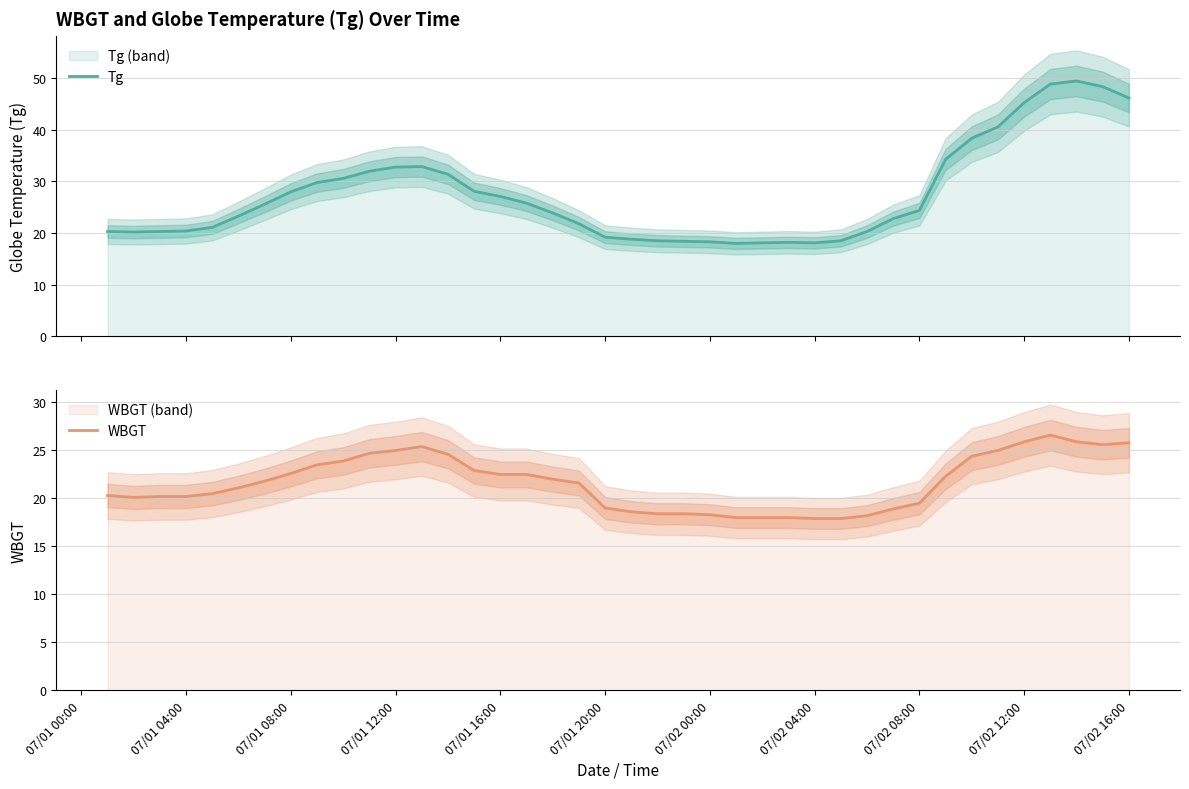

Reading left to right, extract all data points from this chart.

Tg: 20.3	20.2	20.3	20.4	21.1	23.3	25.6	28.0	29.8	30.6	32.0	32.8	32.9	31.4	28.1	27.1	25.8	23.9	21.8	19.2	18.8	18.5	18.4	18.3	18.0	18.1	18.2	18.1	18.5	20.3	22.8	24.4	34.3	38.4	40.6	45.3	48.9	49.5	48.4	46.2
WBGT: 20.3	20.1	20.2	20.2	20.5	21.1	21.8	22.6	23.5	23.9	24.7	25.0	25.4	24.6	22.9	22.5	22.5	22.0	21.6	19.0	18.6	18.4	18.4	18.3	18.0	18.0	18.0	17.9	17.9	18.2	18.9	19.5	22.3	24.4	25.0	25.9	26.6	25.9	25.6	25.8